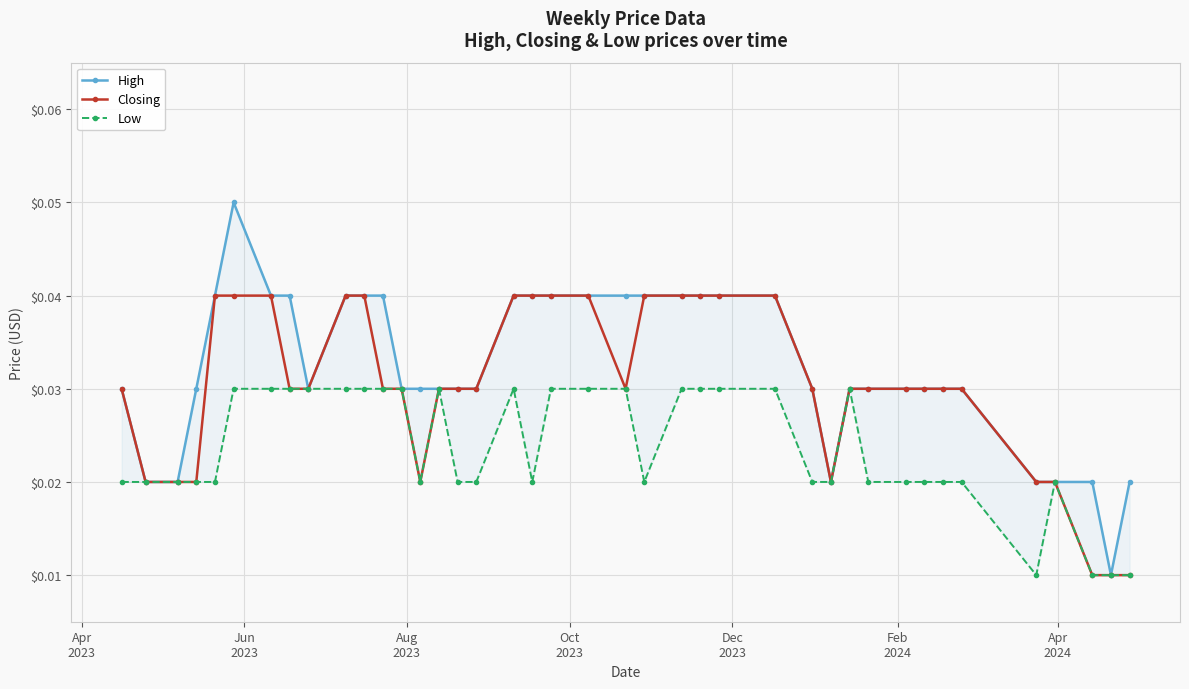

Count the Closing values in the range 0 to 1.

40